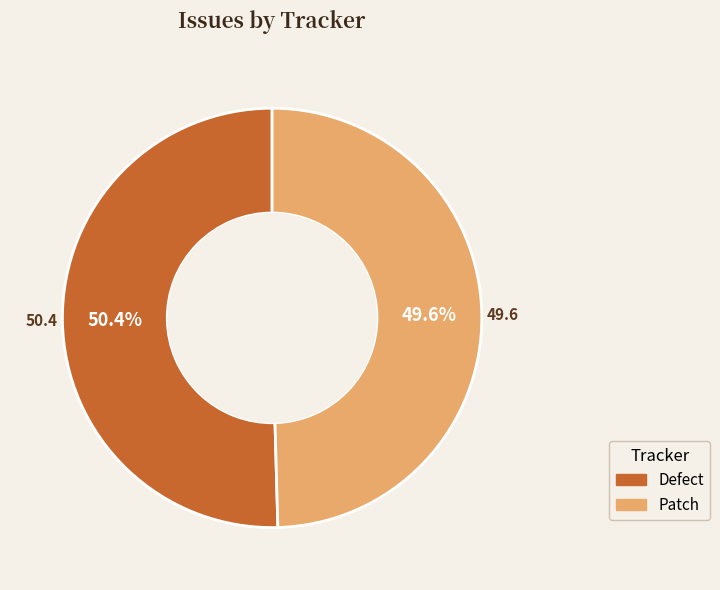

Is it true that Patch is 50% of the pie?

True